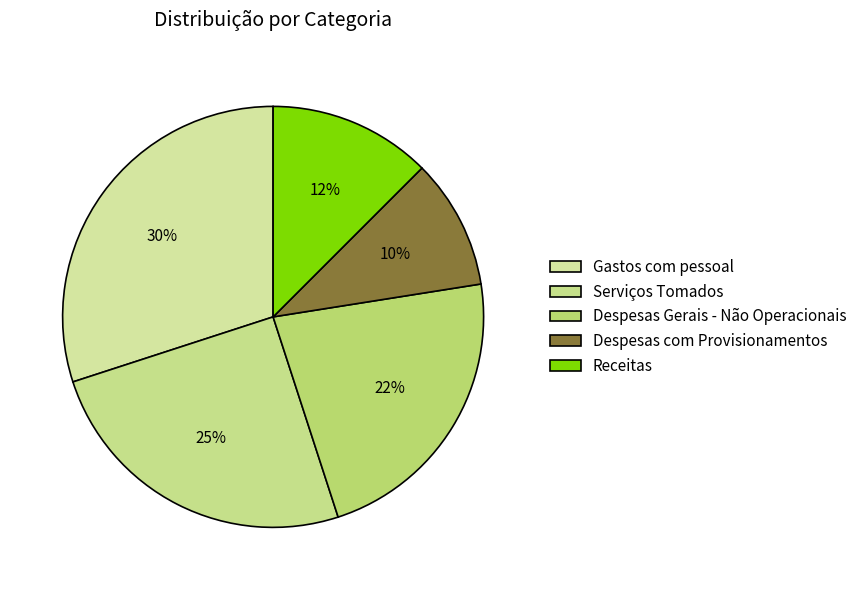

Is the sum of Despesas Gerais - Não Operacionais and Gastos com pessoal greater than half?

Yes